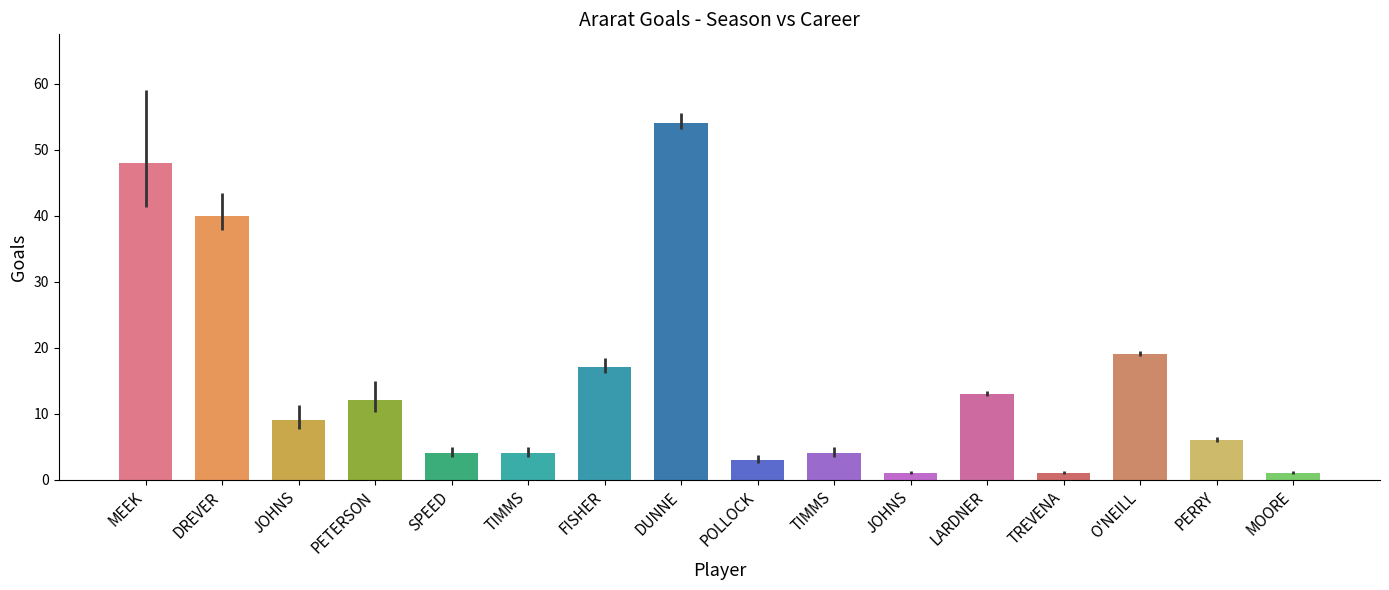

Is it true that the value at MEEK is 30?

False